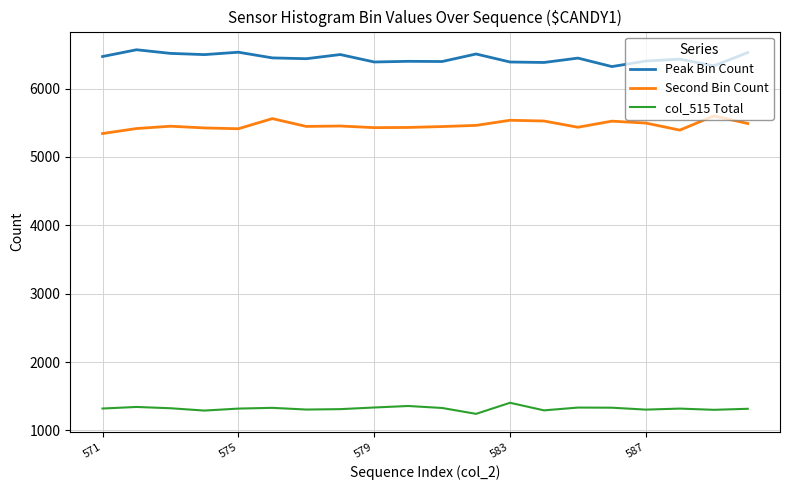

What is the lowest value of the col_515 Total series?

1243